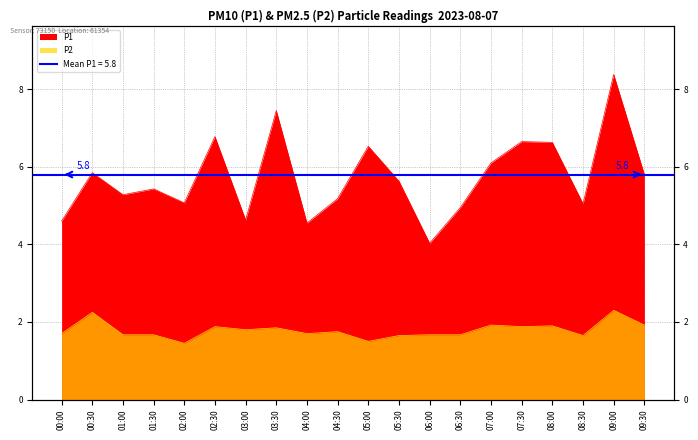

Rank the series by their maximum value, from highest to lowest.

P1, P2